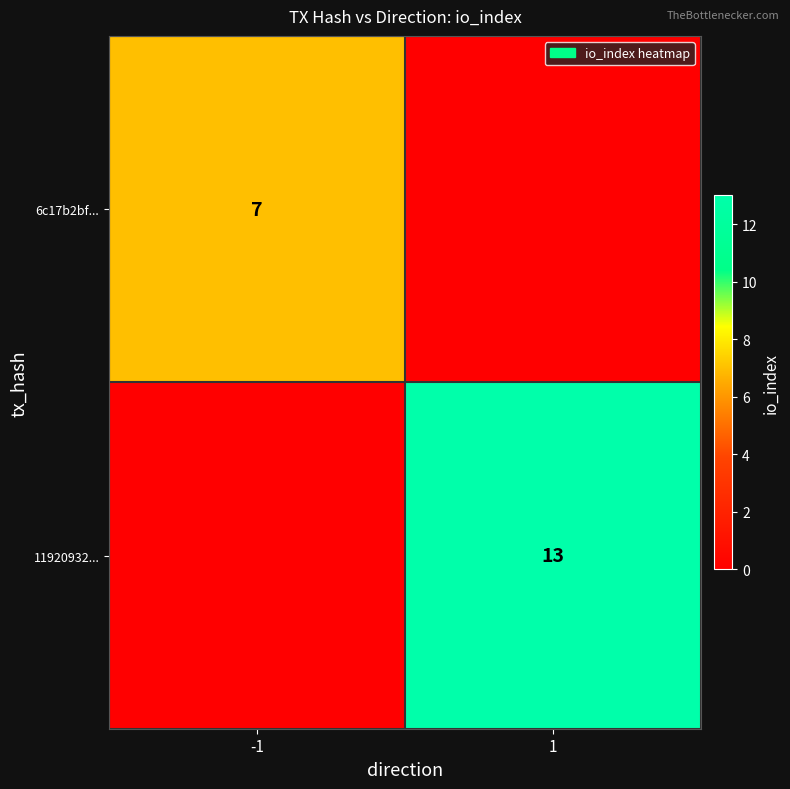

Is the value of 6c17b2bf... at -1 greater than the value of 11920932... at 1?

No